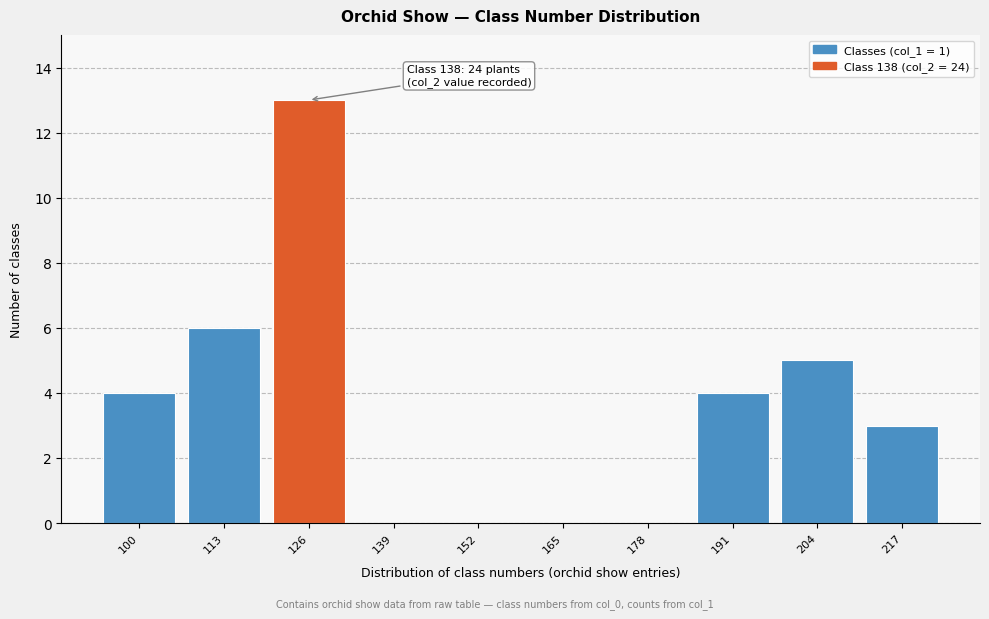

Reading left to right, transcribe all the data shown in this chart.

100=4	113=6	126=13	139=0	152=0	165=0	178=0	191=4	204=5	217=3